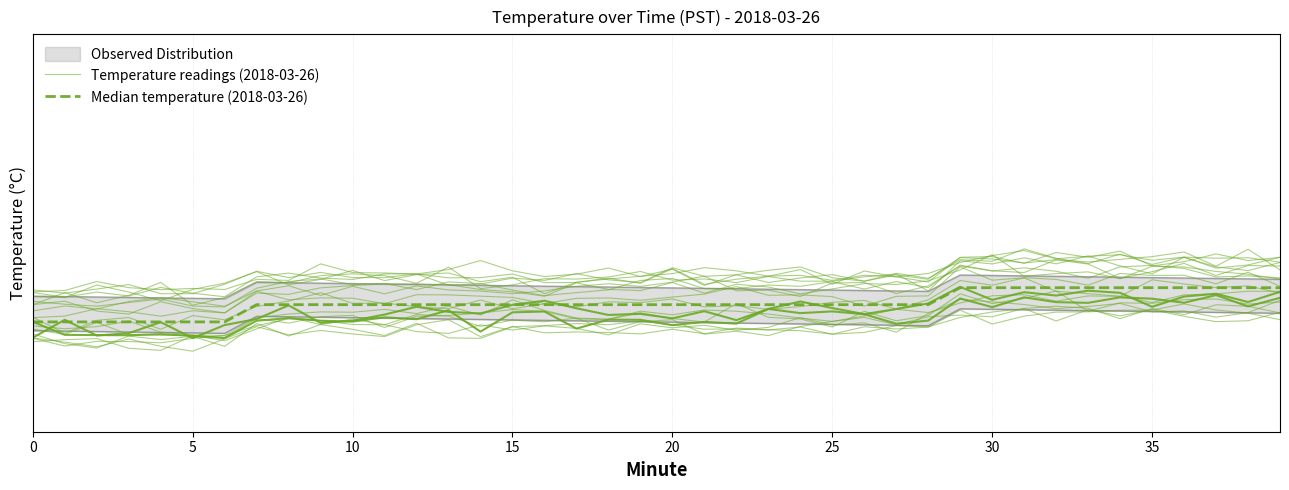

At which category is the sum across all series the highest?

31